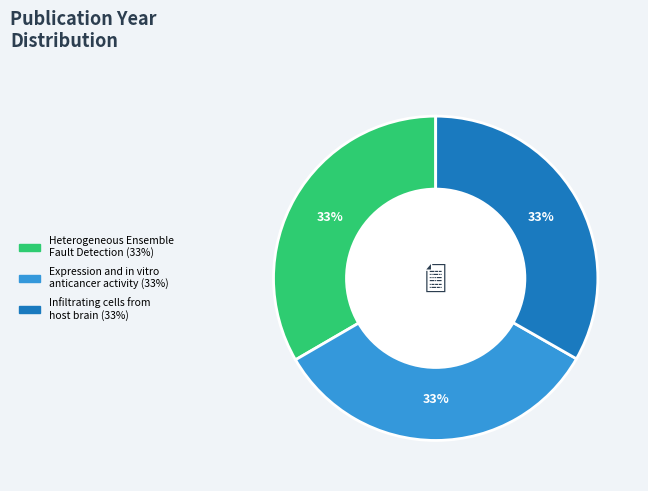

How many segments does this pie chart have?

3